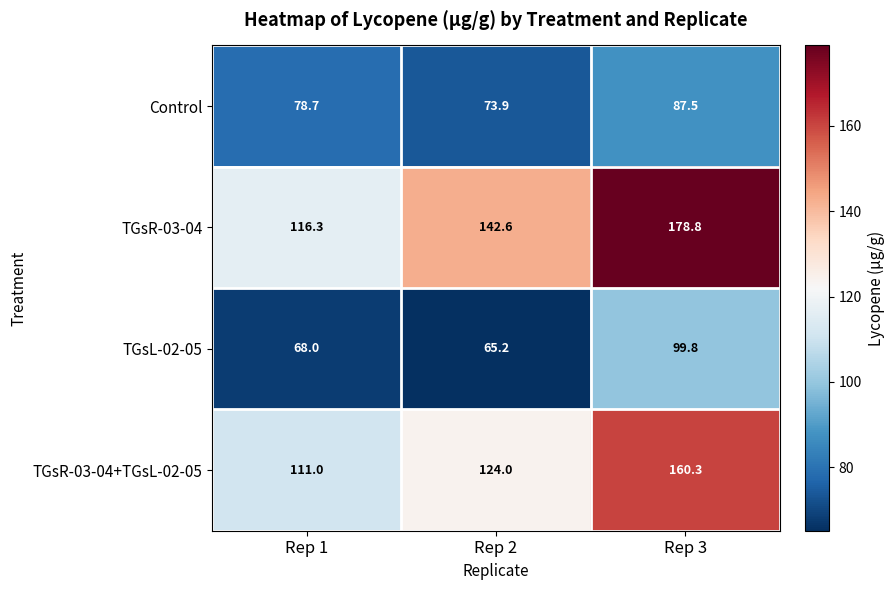

What is the difference between the highest and lowest values at Rep 3?

91.3